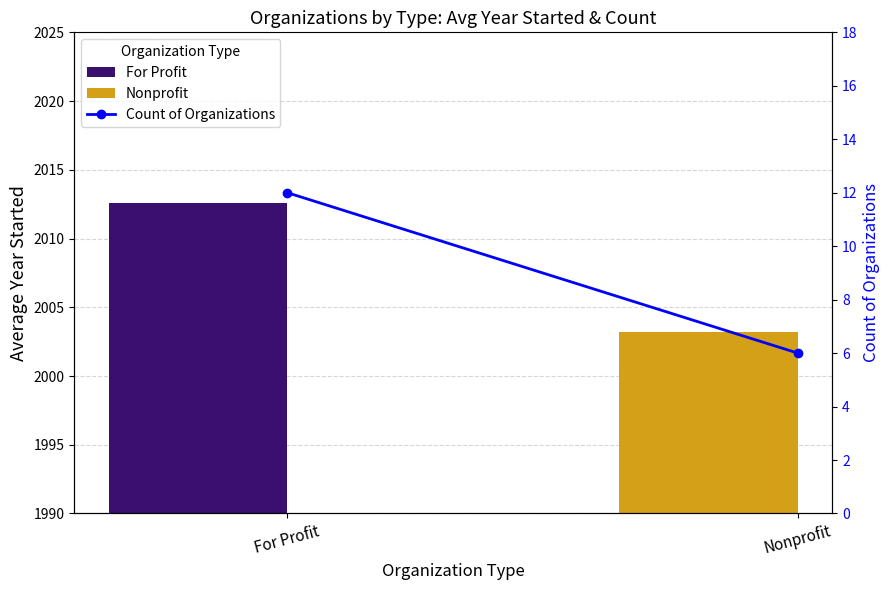

What is the label of the 2nd bar from the right?

For Profit